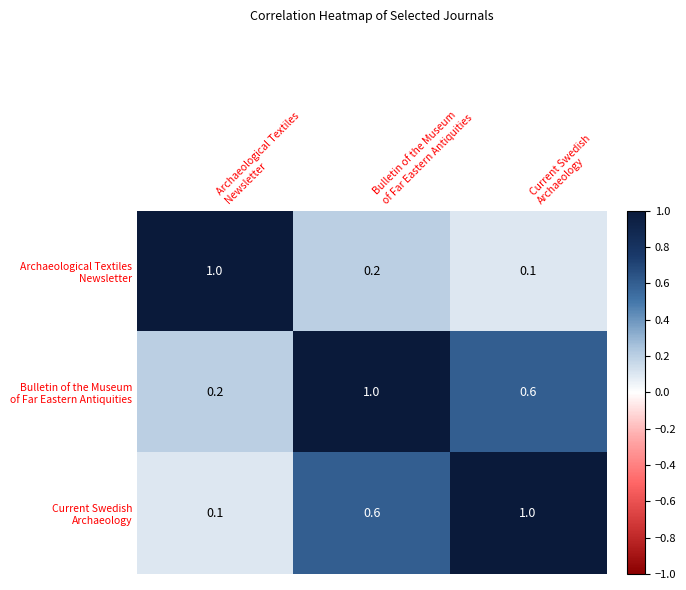

At how many categories does at least one series exceed 0?

3